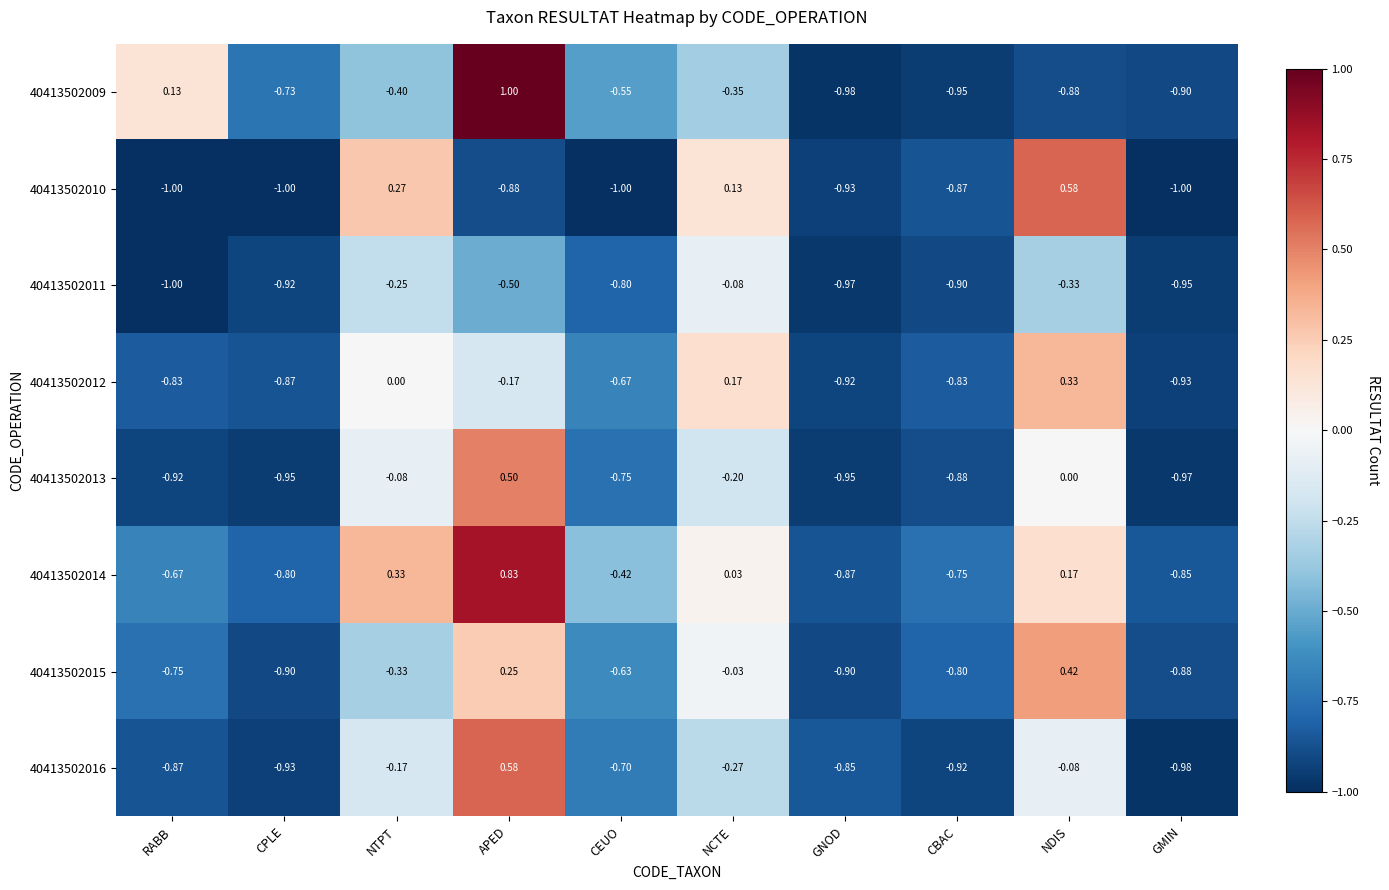

Where is 40413502012 nearest to the value 0?

NTPT